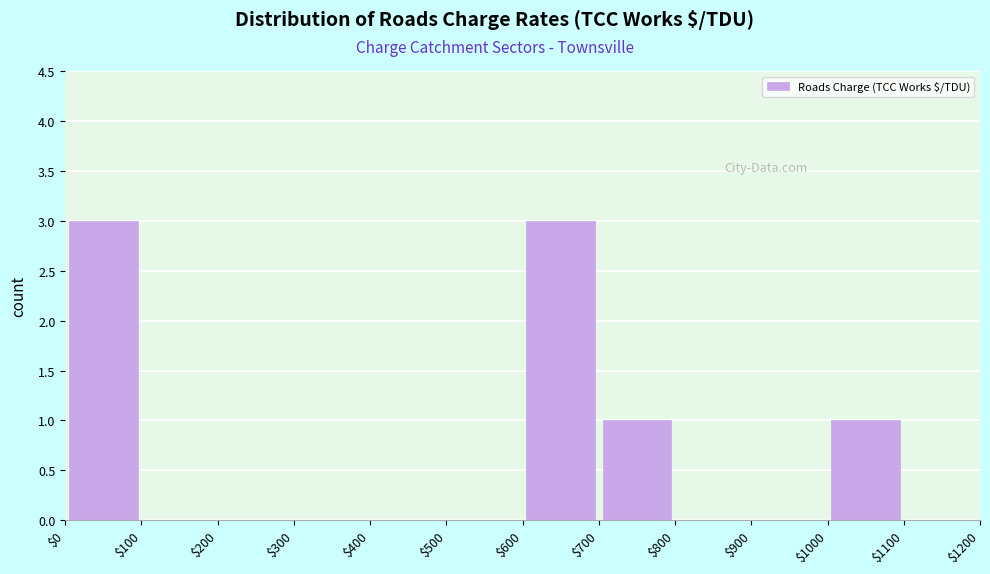

Reading left to right, transcribe this chart: for each bar, give the range it covers on the x-axis and its height. The values are not printed on the chart, so give them approximately, as read against the axis.

$0 to $100: 3
$100 to $200: 0
$200 to $300: 0
$300 to $400: 0
$400 to $500: 0
$500 to $600: 0
$600 to $700: 3
$700 to $800: 1
$800 to $900: 0
$900 to $1000: 0
$1000 to $1100: 1
$1100 to $1200: 0